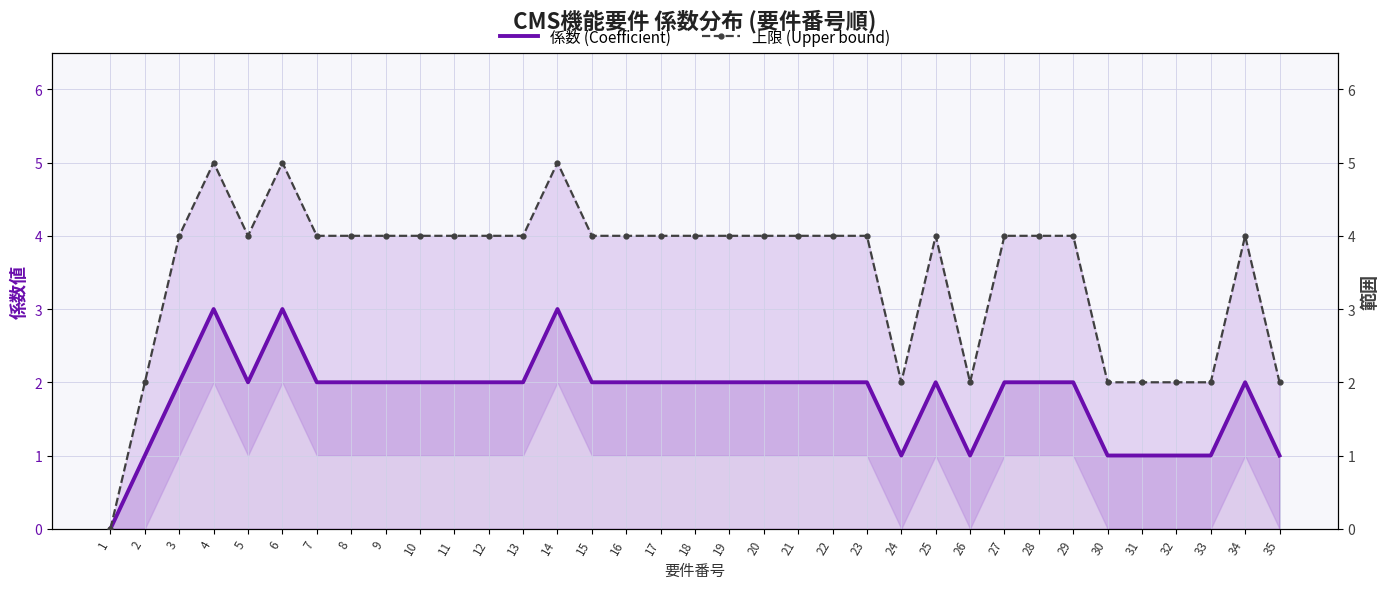

What is the value of the 係数 (Coefficient) point at the 30th from the left?

1